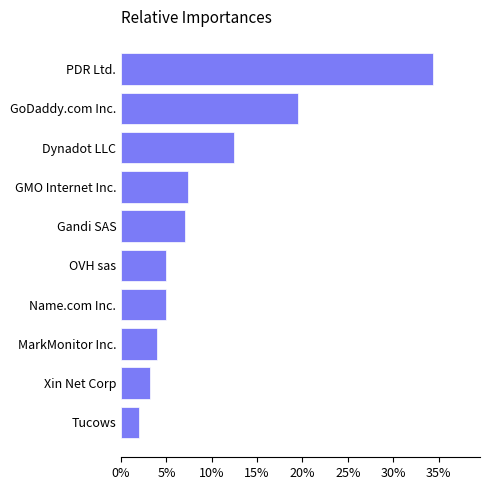

Between OVH sas and MarkMonitor Inc., which is larger?

OVH sas